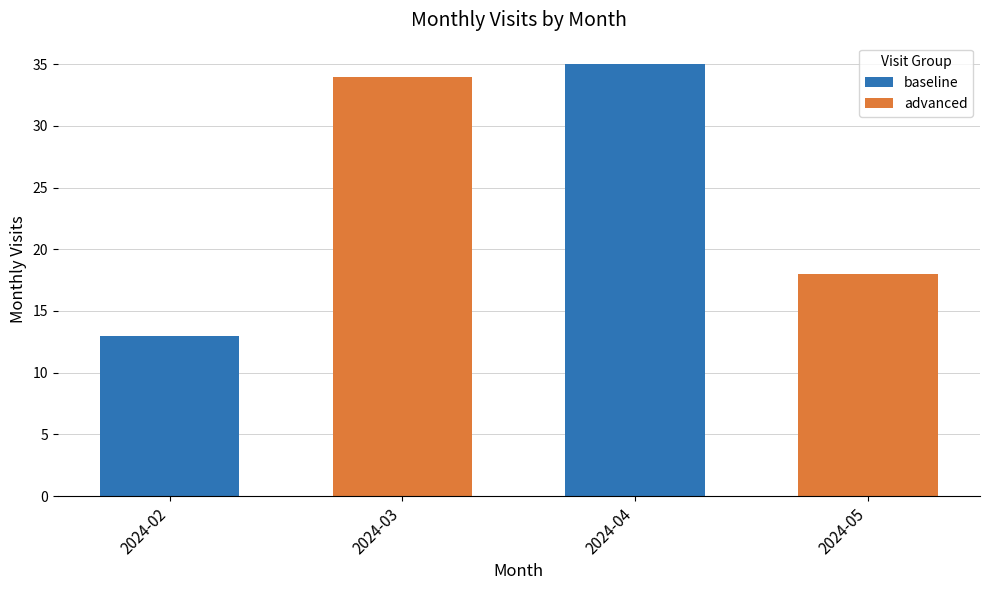

What is the sum of the values at 2024-02 and 2024-04?

48